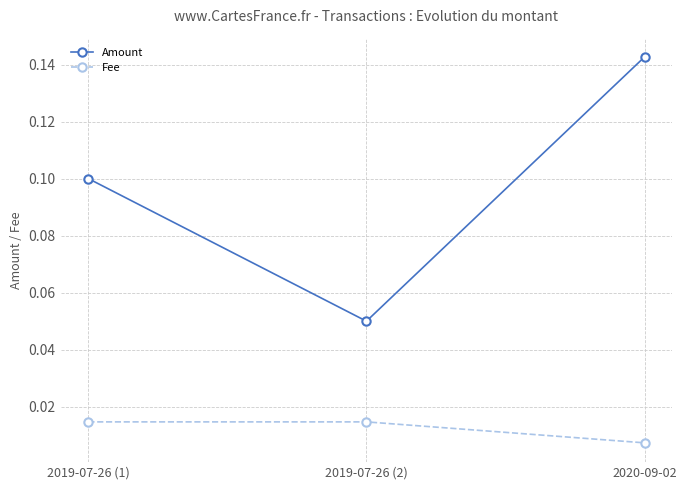

Rank the series at 2019-07-26 (1) from highest to lowest value.

Amount, Fee